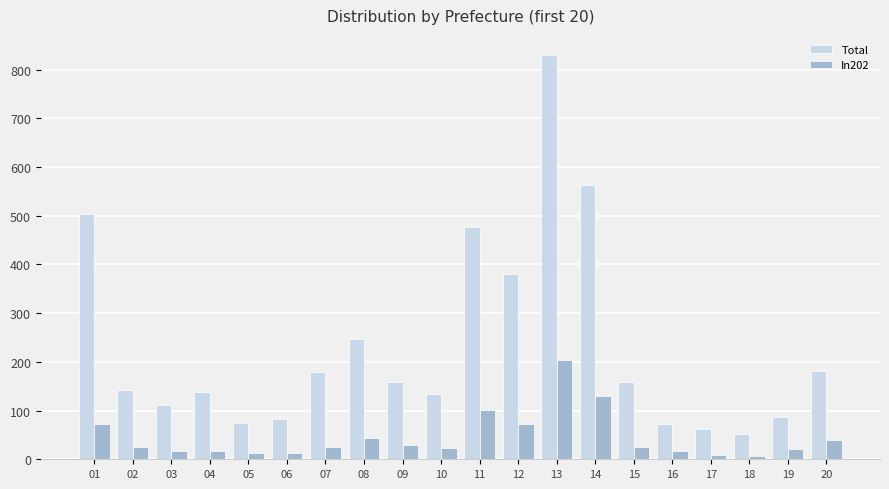

At how many categories does at least one series exceed 23?

20